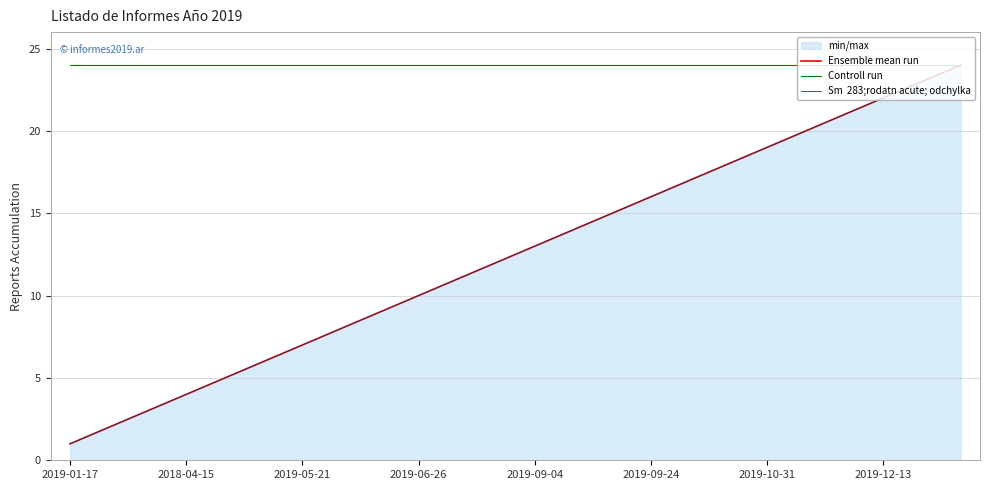

What is the value of the Ensemble mean run point at the 5th from the left?

5